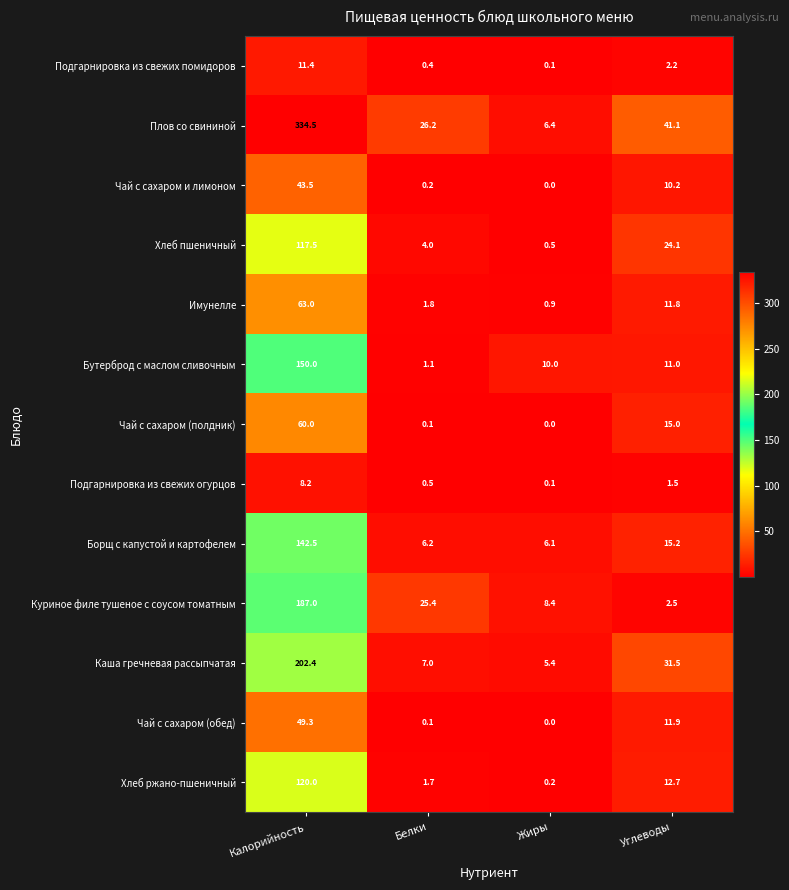

Is it true that Каша гречневая рассыпчатая equals 83.3 at Калорийность?

False